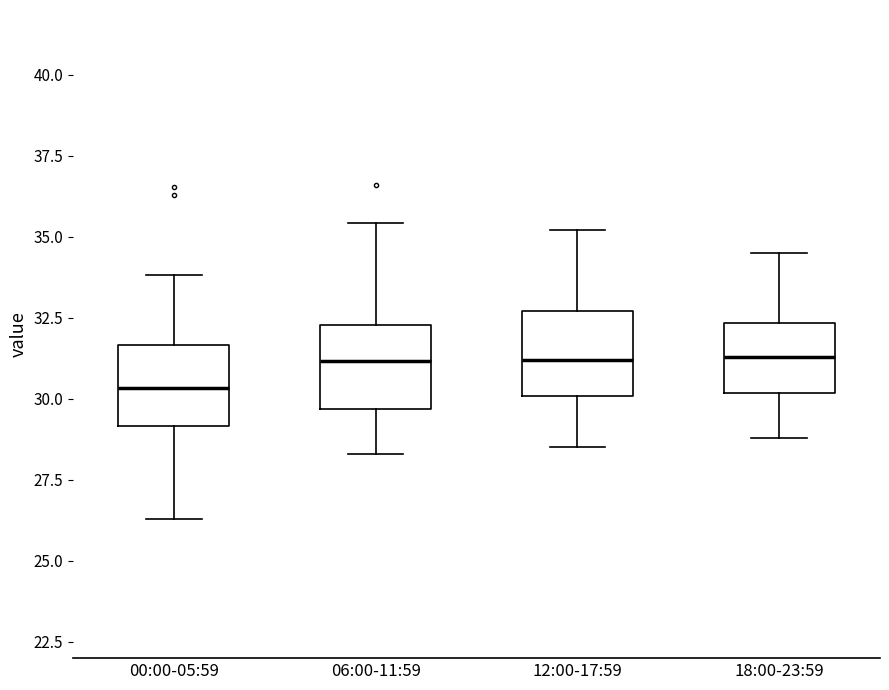

Reading left to right, transcribe this box plot: for each box, give where its median line is, the range the box spans, and where its two whiskers end, as read against the y-axis. The values are not printed on the chart, so give them approximately, as read against the axis.

00:00-05:59: median 30.5, box 29.0 to 31.5, whiskers 26.5 to 34.0
06:00-11:59: median 31.0, box 29.5 to 32.5, whiskers 28.5 to 35.5
12:00-17:59: median 31.0, box 30.0 to 32.5, whiskers 28.5 to 35.0
18:00-23:59: median 31.5, box 30.0 to 32.5, whiskers 29.0 to 34.5